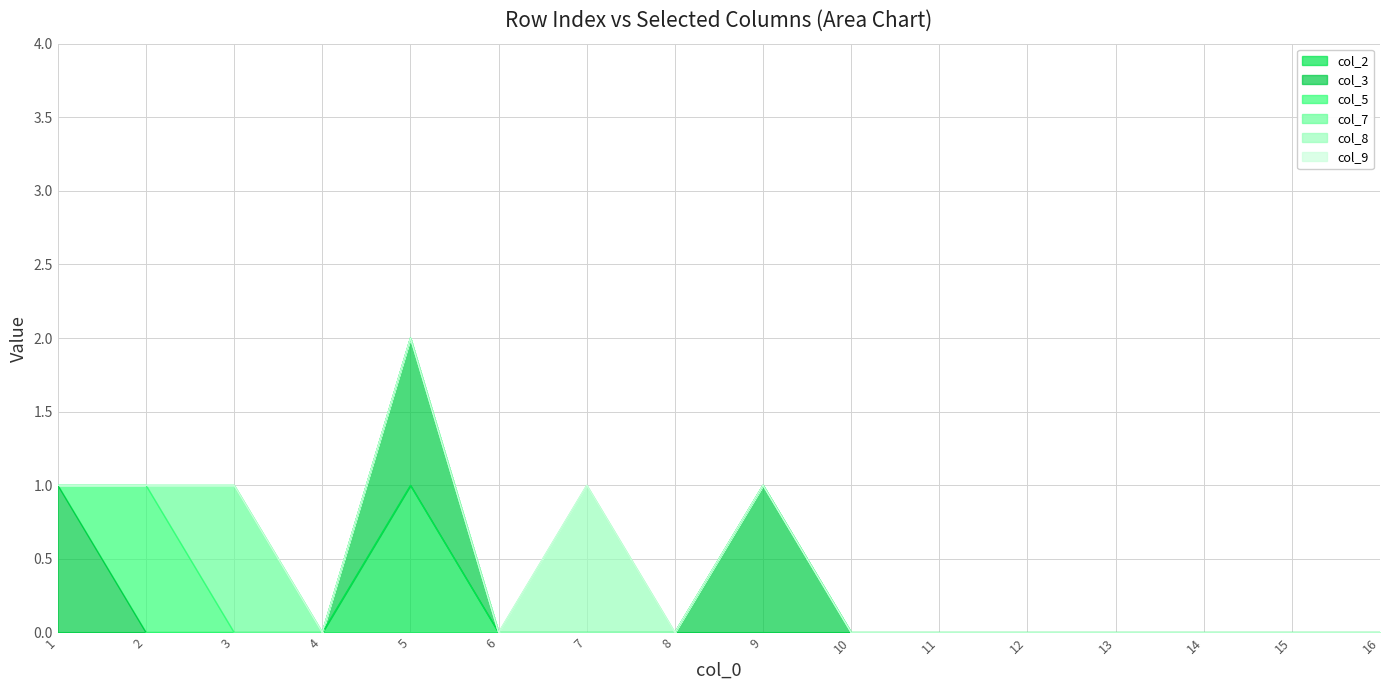

The value of col_2 at 7 is 0. True or false?

False